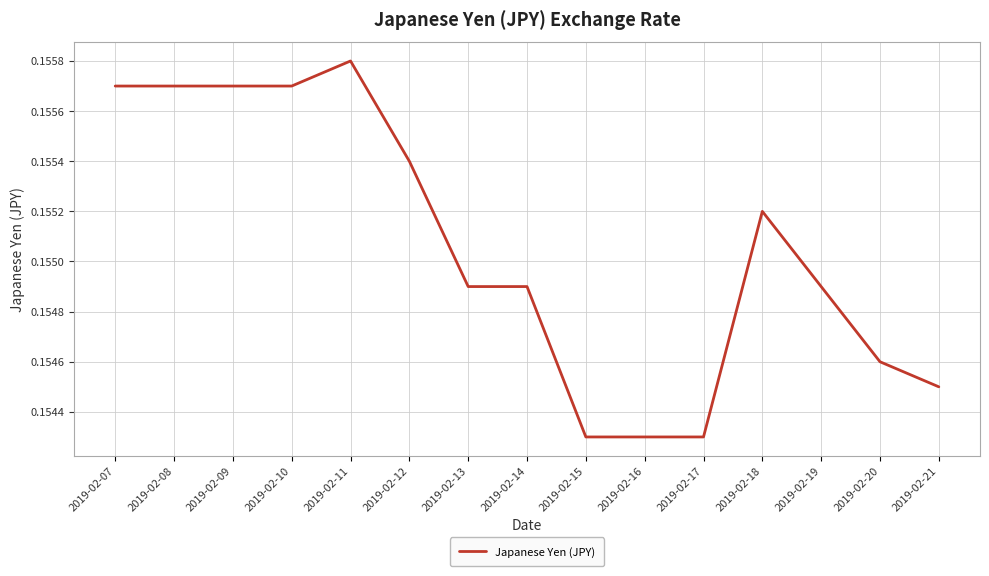

Is this an area chart (filled region under the line)?

No